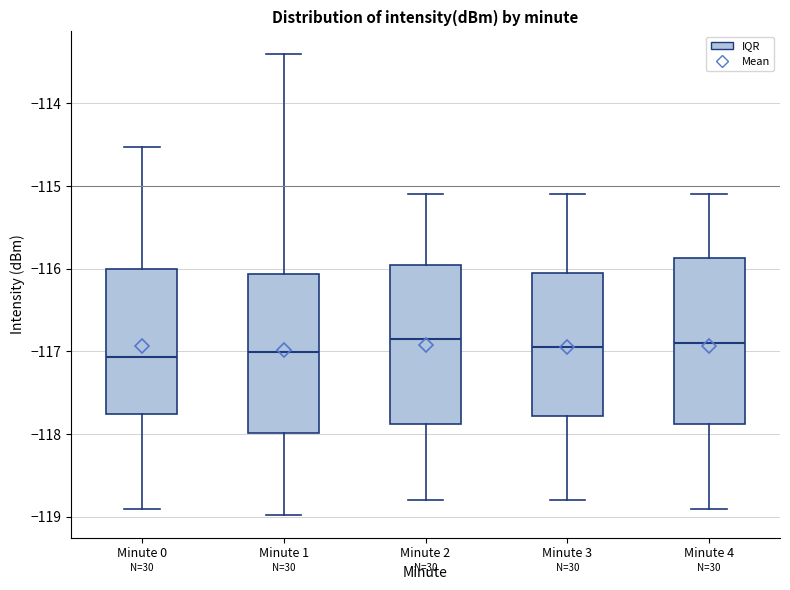

Where does the median line of the box for Minute 0 sit on the y-axis? The values are not printed on the chart, so give them approximately, as read against the axis.

-117.1